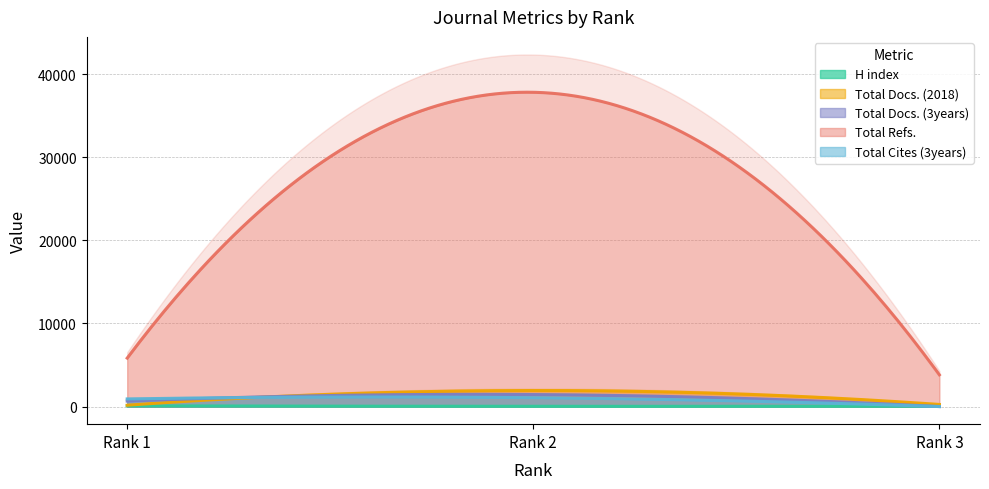

How many categories are shown in the chart?

3